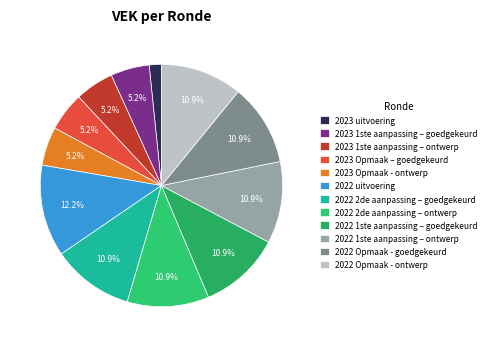

Is there a majority slice in this chart?

No